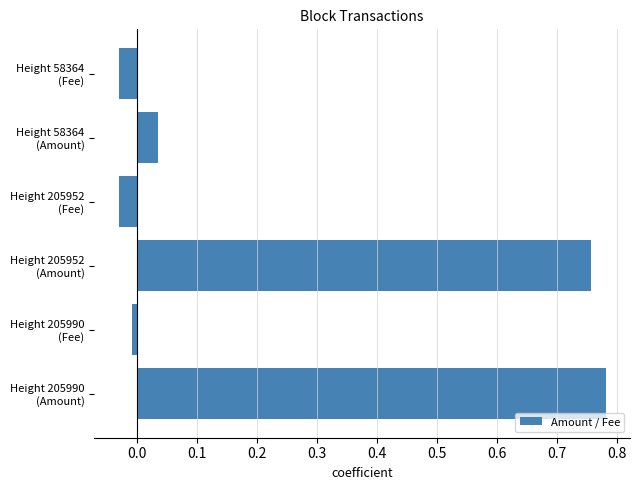

What is the average value?

0.3